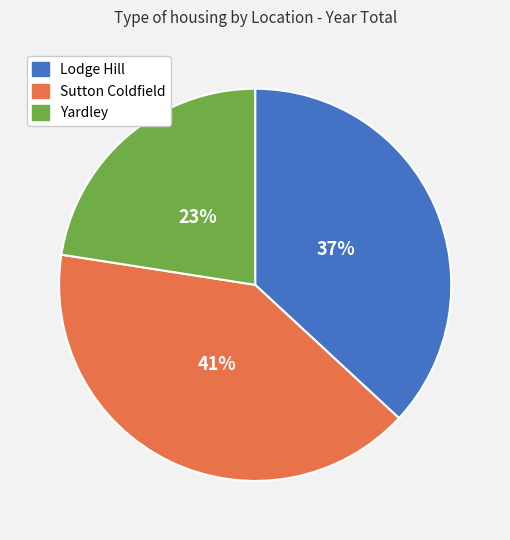

True or false: Lodge Hill accounts for 37% of the total.

True